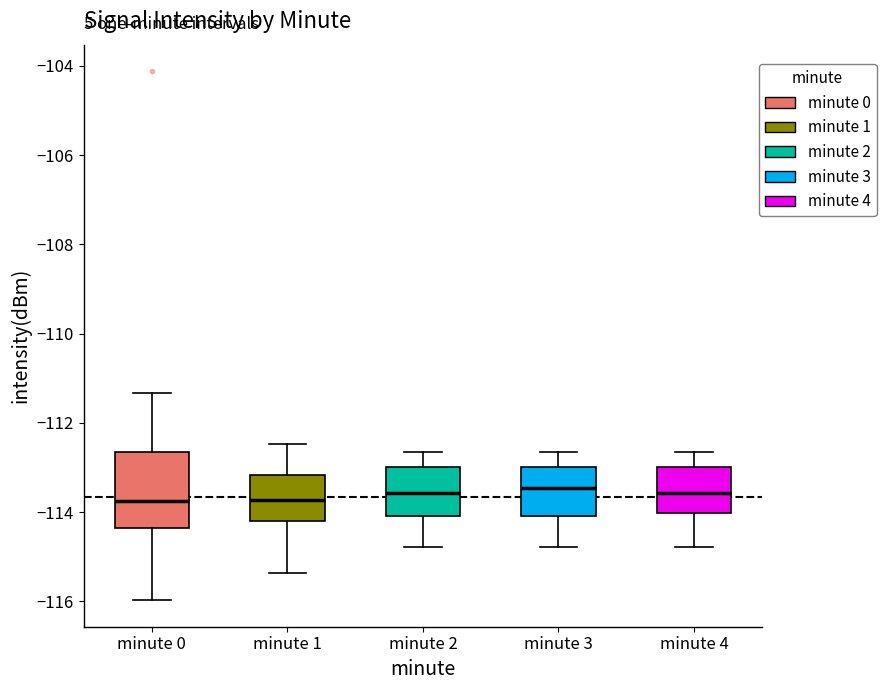

Reading left to right, transcribe this box plot: for each box, give where its median line is, the range the box spans, and where its two whiskers end, as read against the y-axis. The values are not printed on the chart, so give them approximately, as read against the axis.

minute 0: median -113.8, box -114.4 to -112.6, whiskers -116.0 to -111.4
minute 1: median -113.8, box -114.2 to -113.2, whiskers -115.4 to -112.4
minute 2: median -113.6, box -114.0 to -113.0, whiskers -114.8 to -112.6
minute 3: median -113.4, box -114.0 to -113.0, whiskers -114.8 to -112.6
minute 4: median -113.6, box -114.0 to -113.0, whiskers -114.8 to -112.6